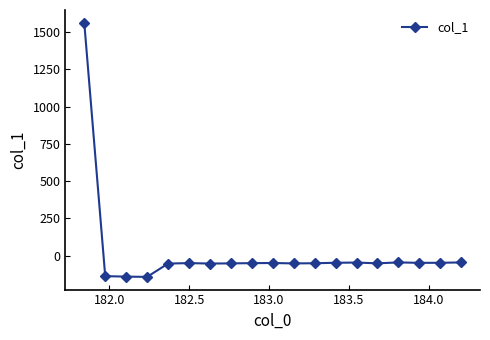

What is the greatest value displayed?

1561.5